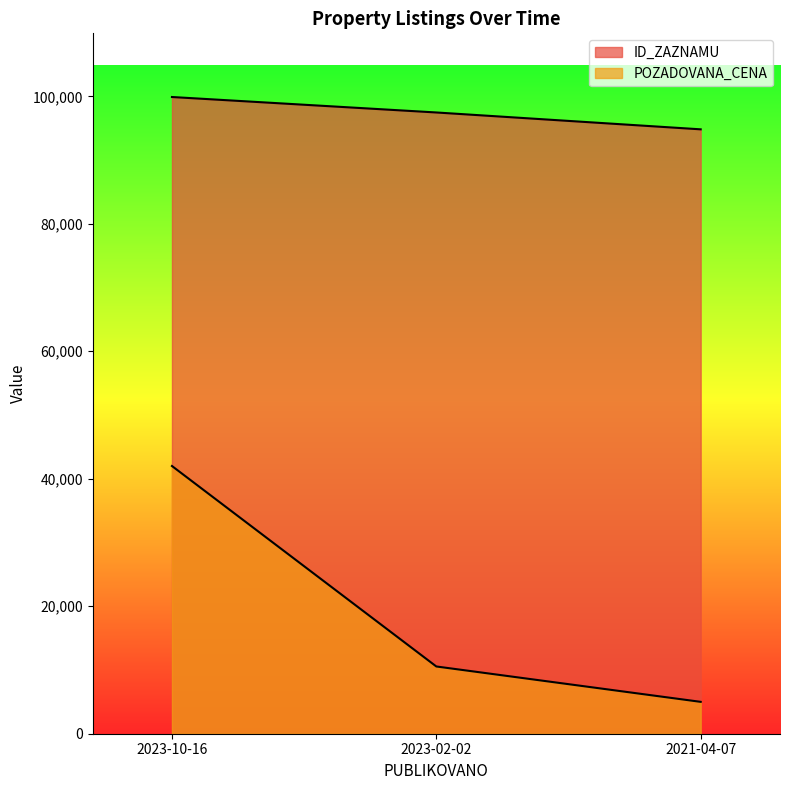

What is the average value of the ID_ZAZNAMU series?

97391